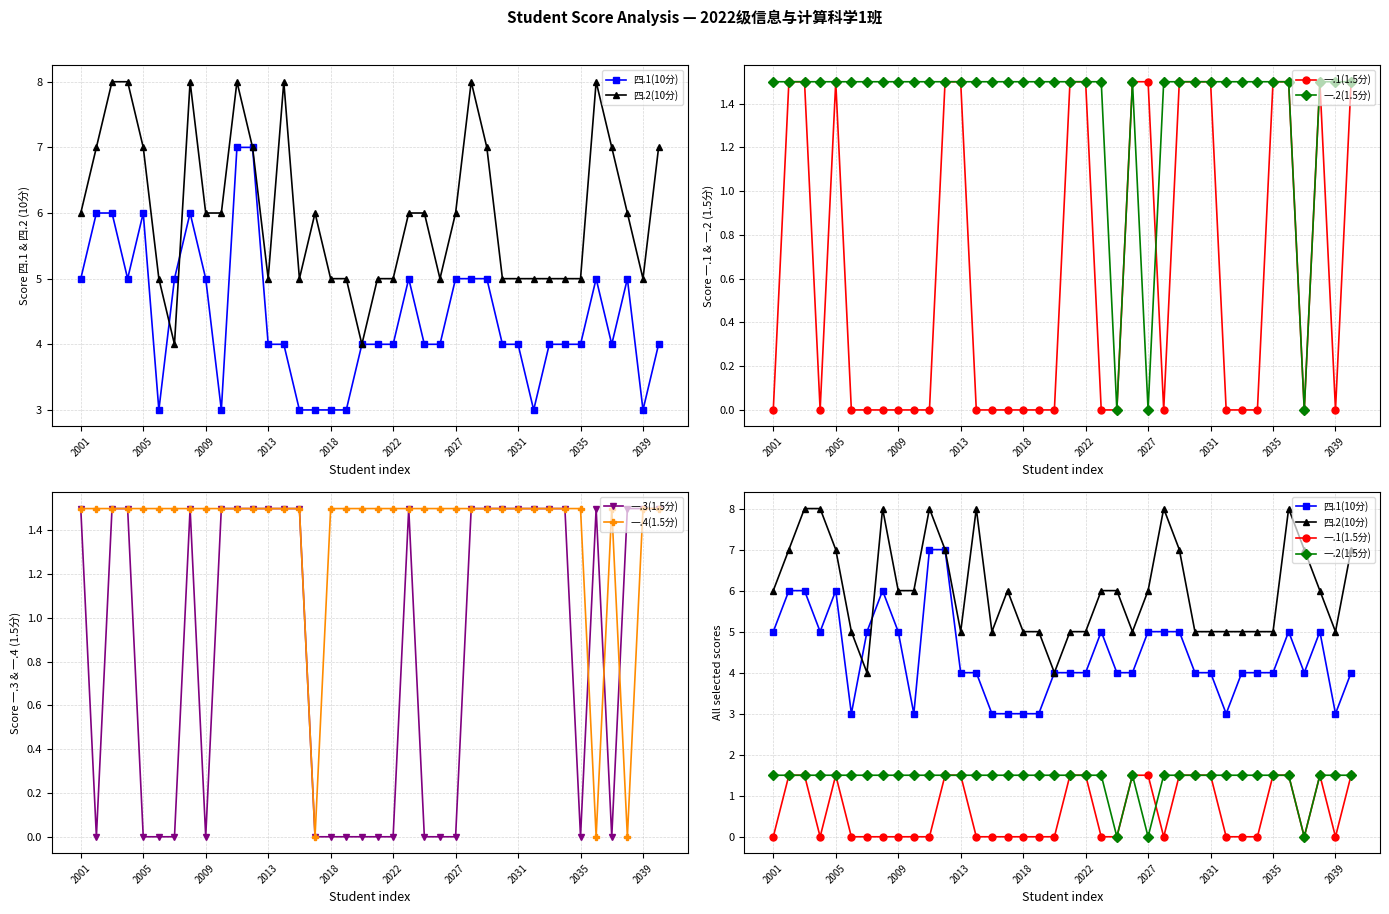

True or false: 一.3(1.5分) has more than 1 interior local peaks.

True